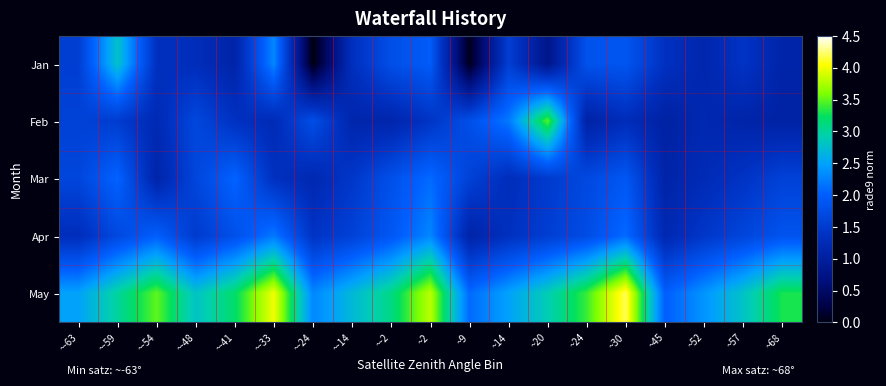

At ~20, list the series in order from smallest to largest.

Jan, Mar, Apr, May, Feb